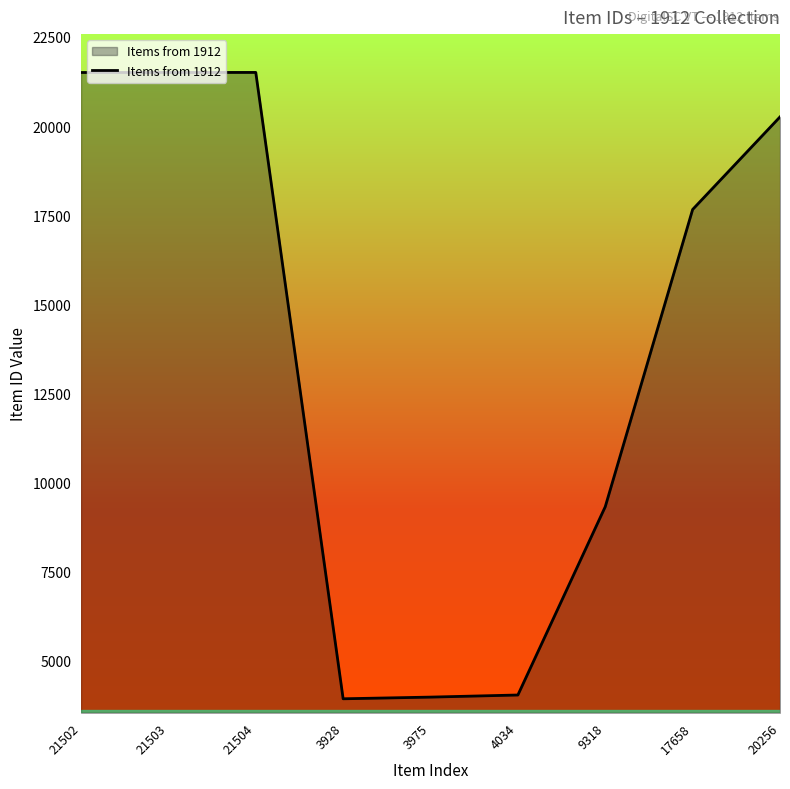

Which has a higher value, 20256 or 3928?

20256